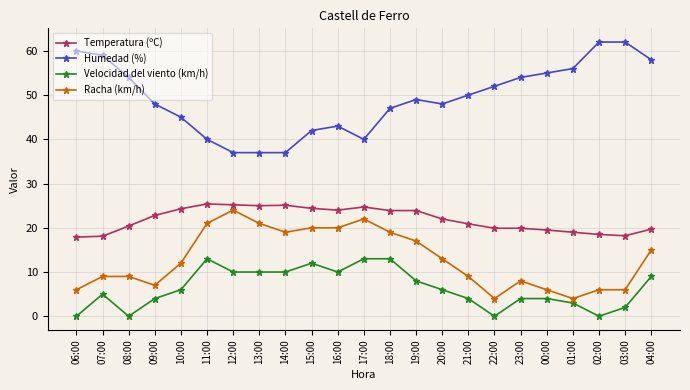

Does the chart have visible grid lines?

Yes